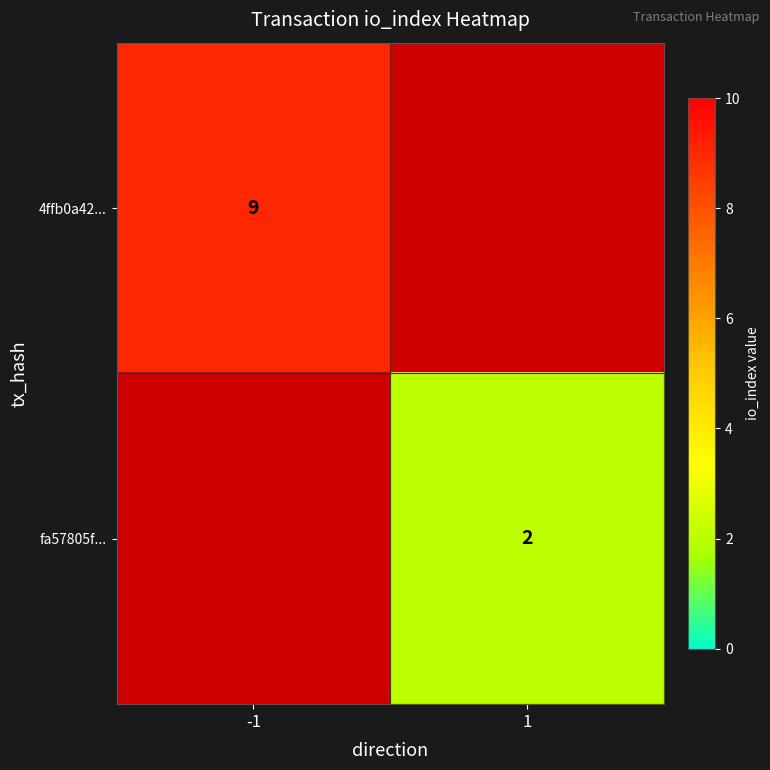

Is it true that fa57805f... equals 2 at 1?

True